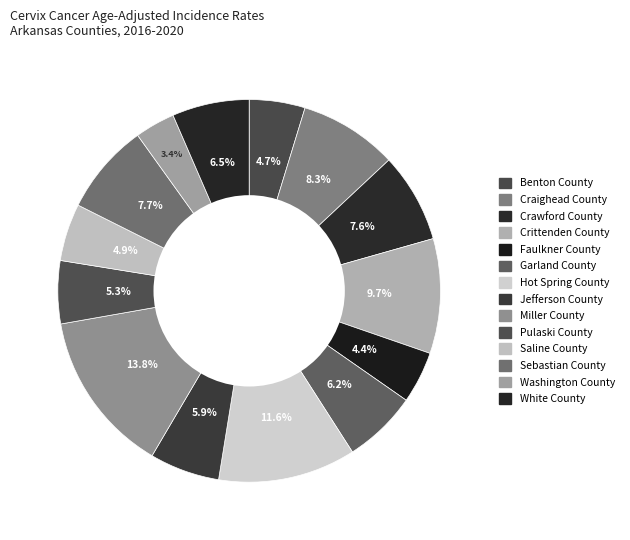

To the nearest percent, what percentage of the pie is White County?

7%